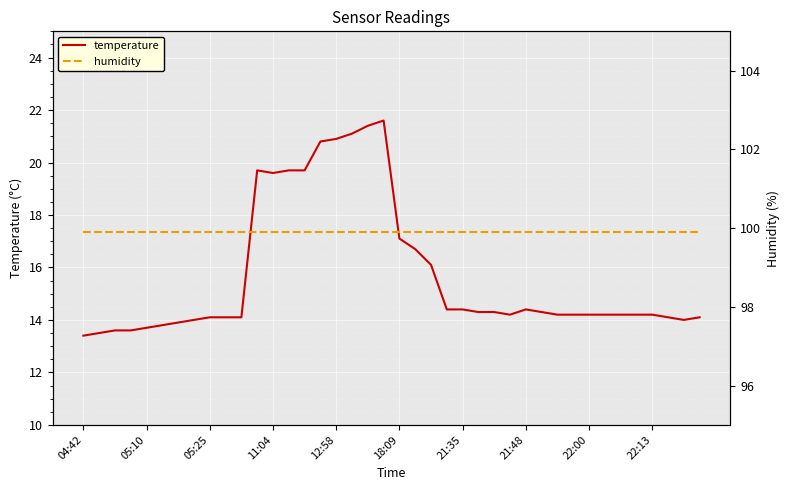

What is the value of the temperature point at the 30th from the left?

14.3